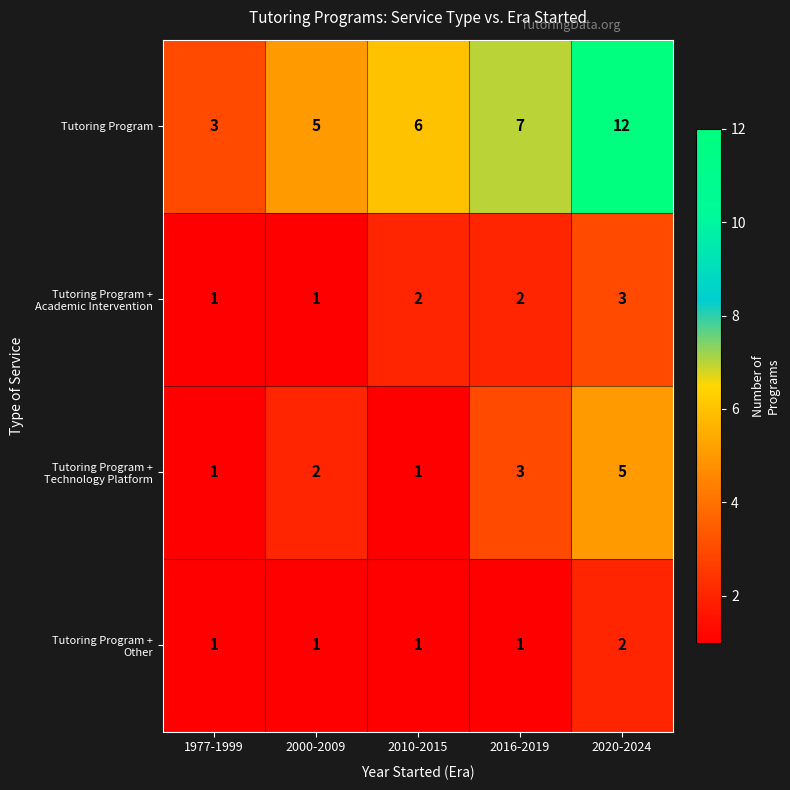

How many distinct data groups are displayed?

4